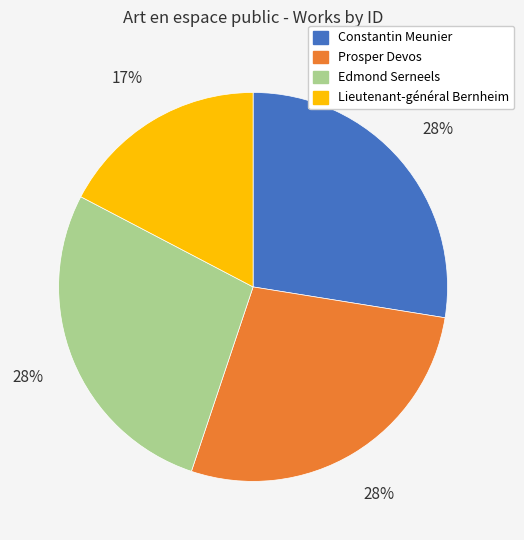

The Constantin Meunier slice represents 37% of the pie. True or false?

False